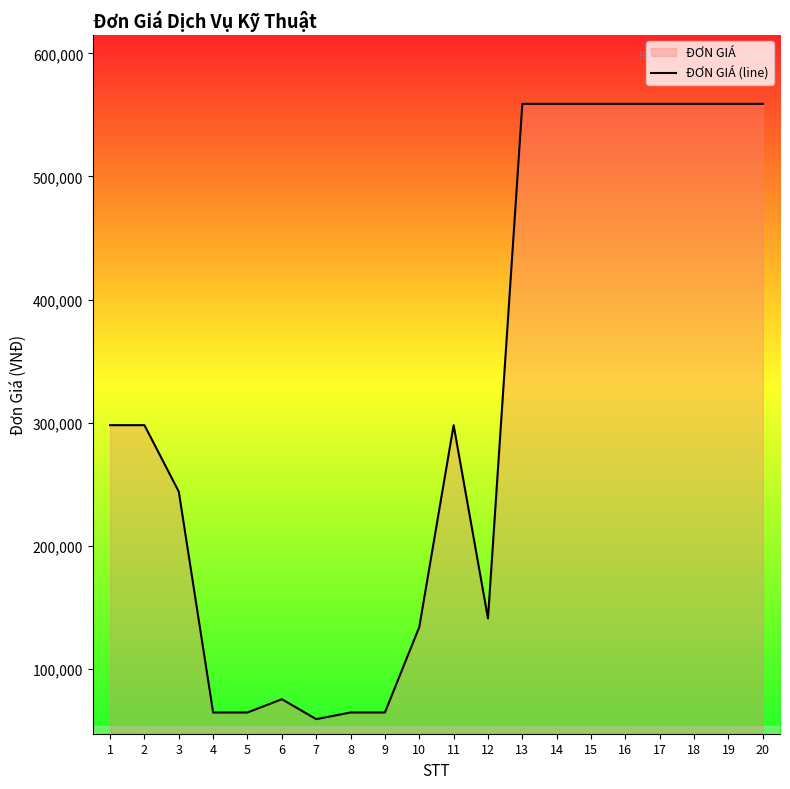

The value at 20 is 559000. True or false?

True